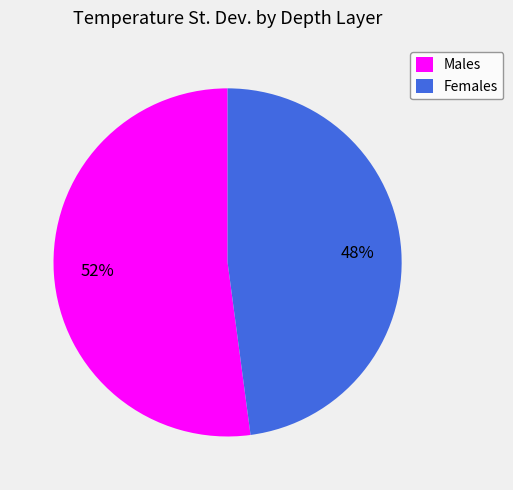

Do Females and Males together represent more than half of the pie?

Yes